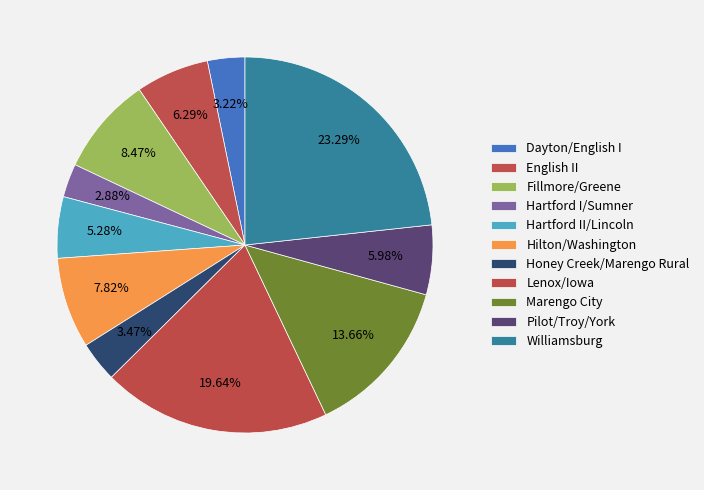

Rank the categories by value from lowest to highest.

Hartford I/Sumner, Dayton/English I, Honey Creek/Marengo Rural, Hartford II/Lincoln, Pilot/Troy/York, English II, Hilton/Washington, Fillmore/Greene, Marengo City, Lenox/Iowa, Williamsburg